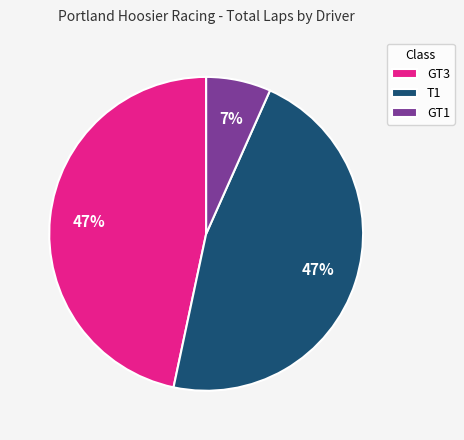

To the nearest percent, what percentage of the pie is GT1?

7%